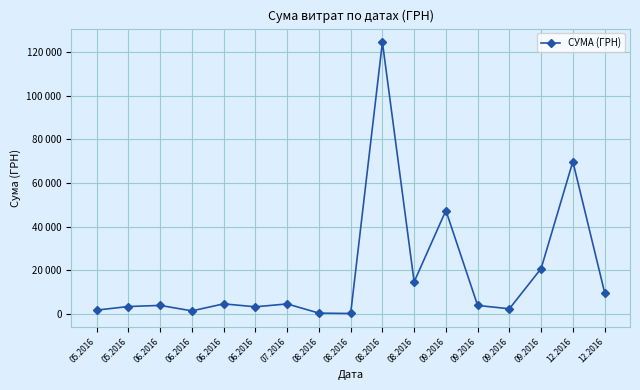

What is the label of the 6th point from the right?

09.2016